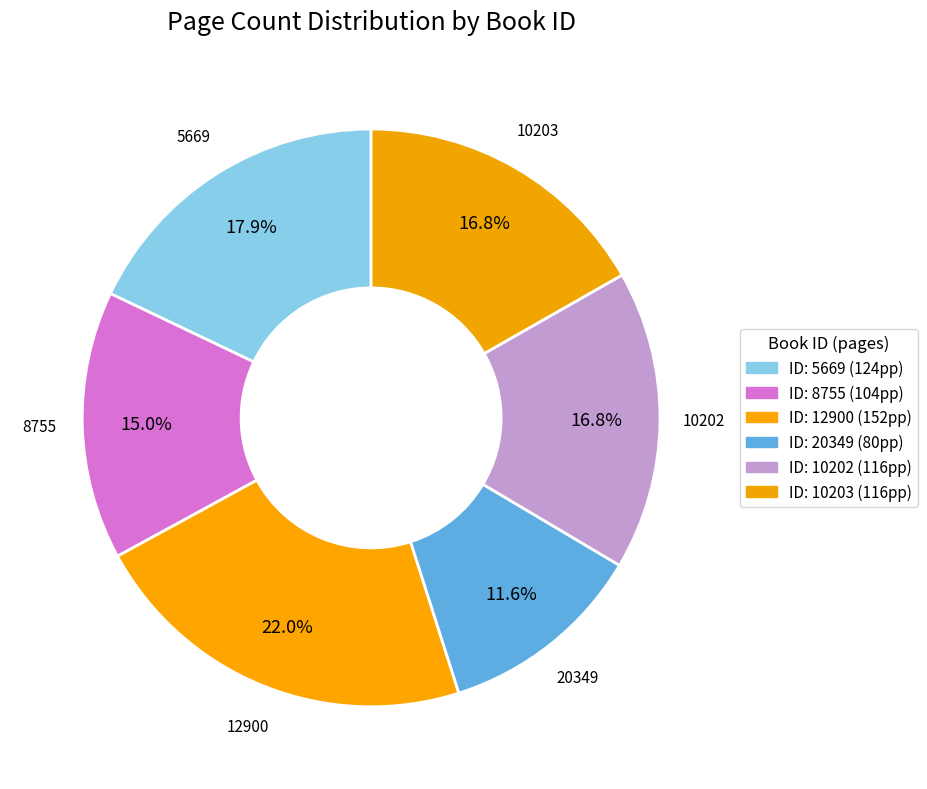

Count the number of slices in the pie.

6